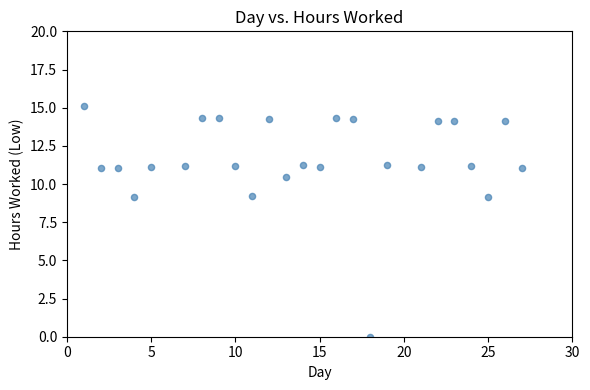

What is the range of X values (max minus min)?

26.0